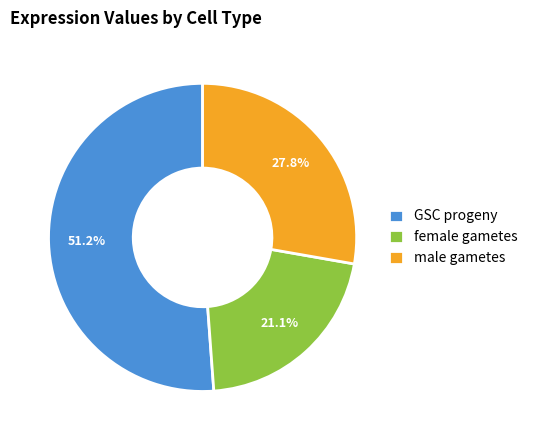

True or false: male gametes accounts for 28% of the total.

True